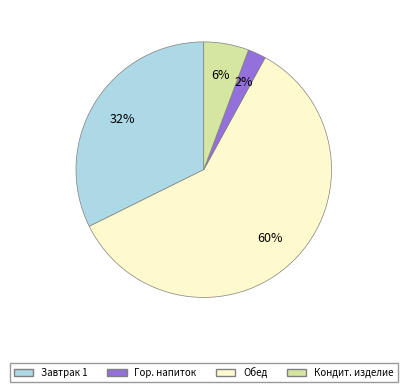

To the nearest percent, what is the average slice percentage?

25%